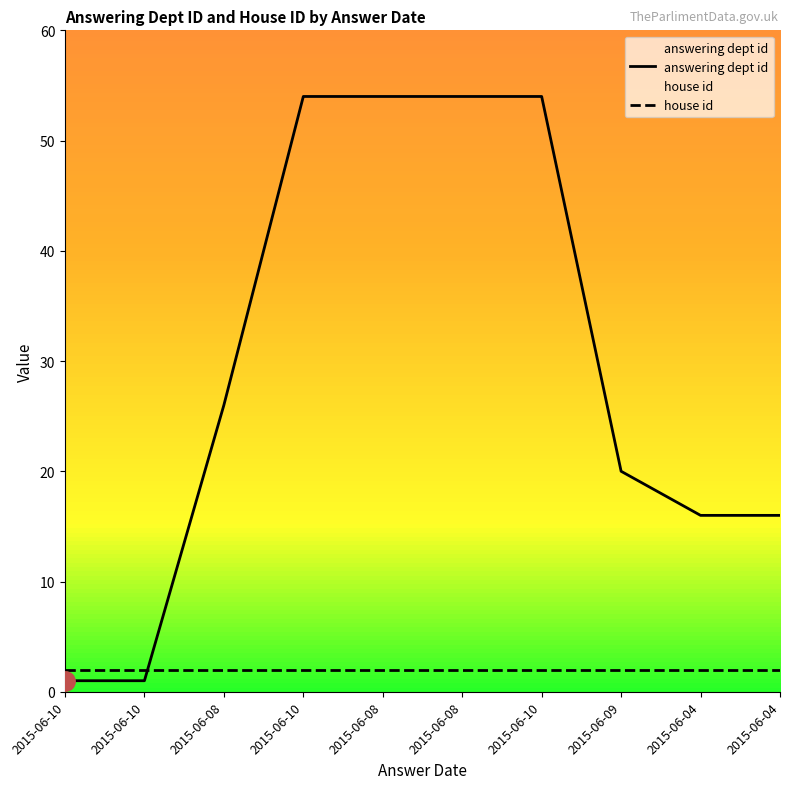

Which category has the lowest value across all series?

2015-06-10